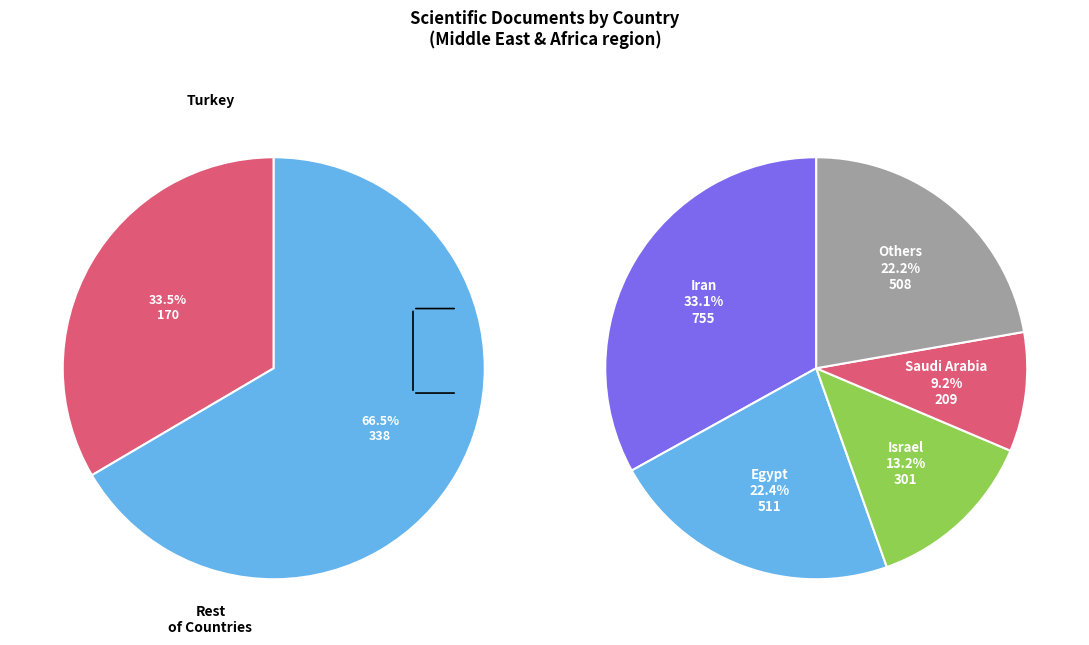

What is the total percentage of Egypt and Turkey?

29.8%